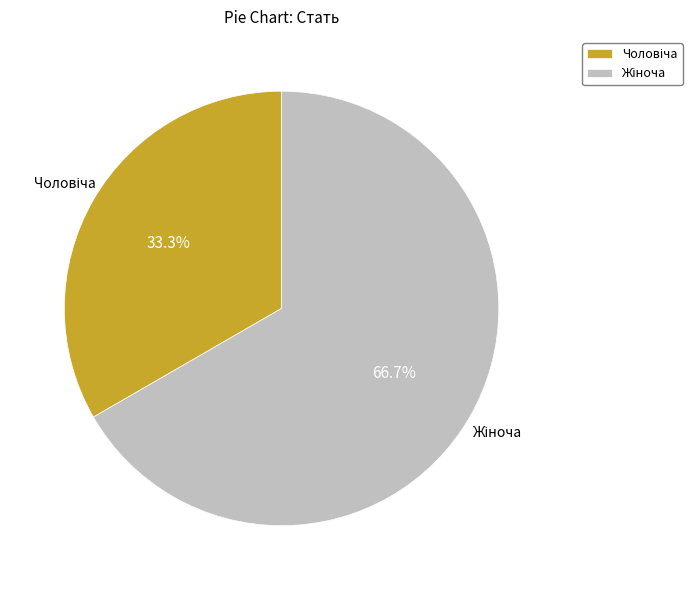

Is there any slice that represents more than half of the pie?

Yes